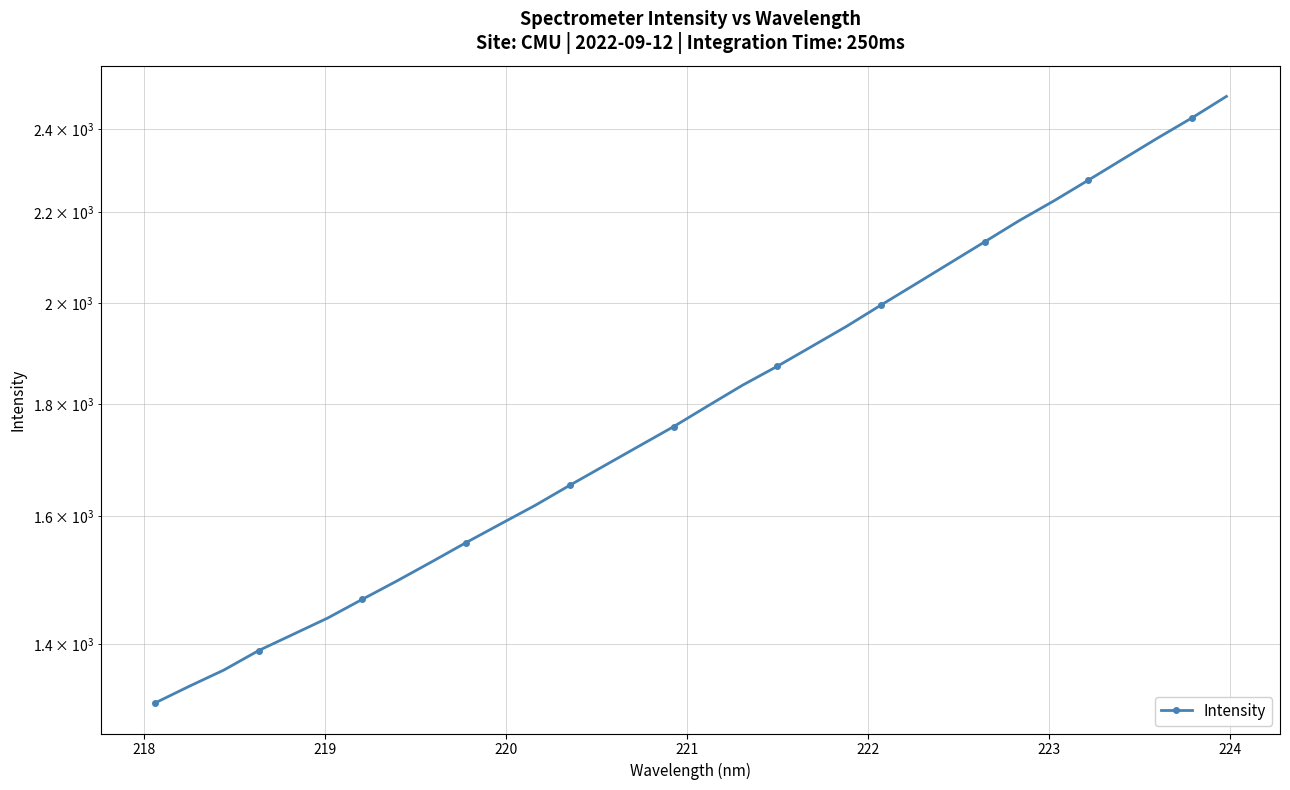

How many lines are shown in the chart?

1